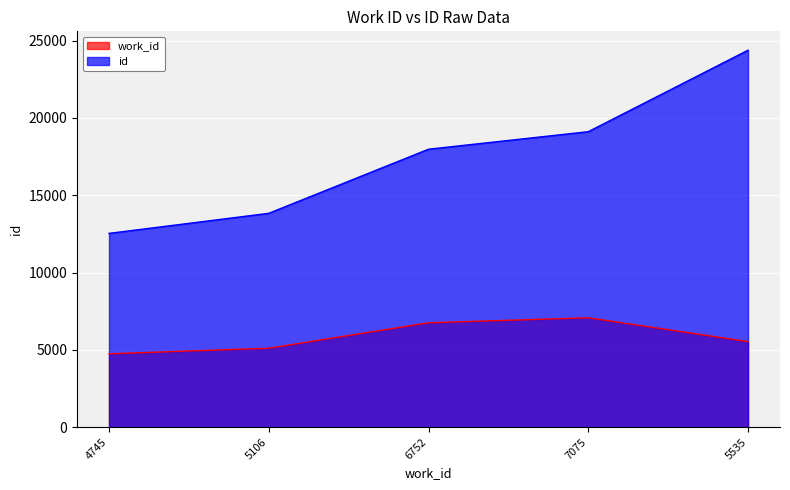

Count the work_id values in the range 5106 to 6752.

3